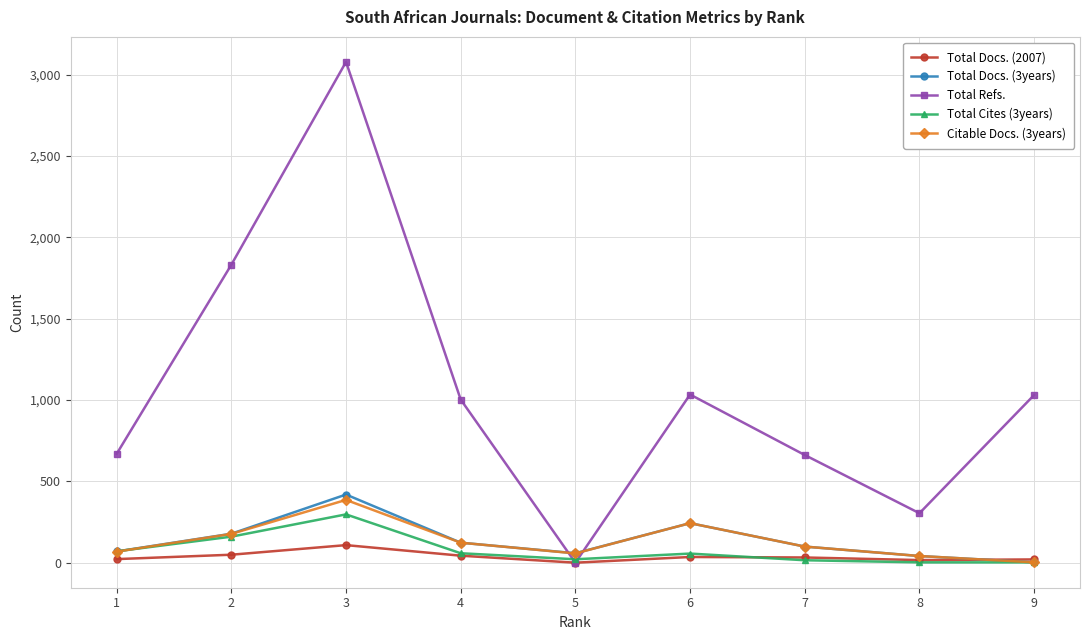

Which series has the widest spread of values?

Total Refs.